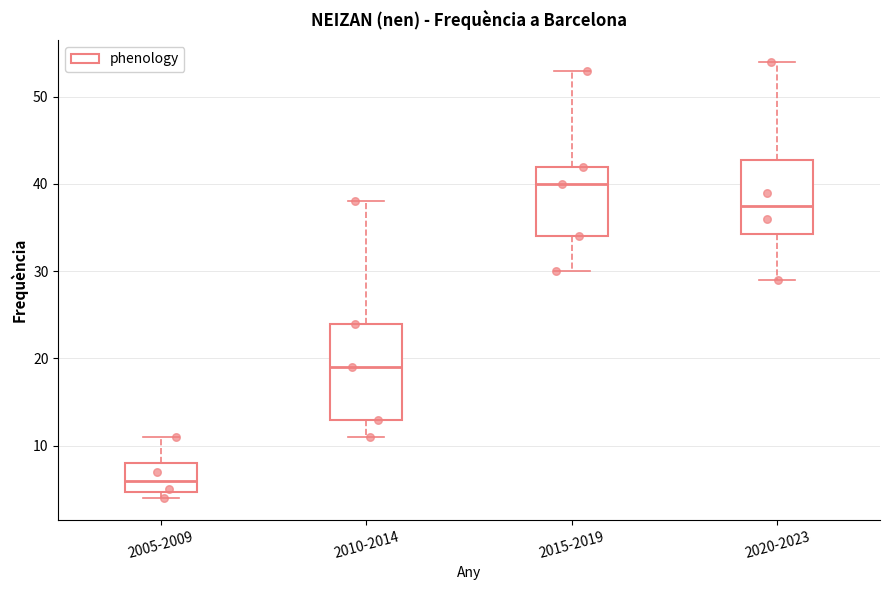

Reading left to right, transcribe this box plot: for each box, give where its median line is, the range the box spans, and where its two whiskers end, as read against the y-axis. The values are not printed on the chart, so give them approximately, as read against the axis.

2005-2009: median 6, box 5 to 8, whiskers 4 to 11
2010-2014: median 19, box 13 to 24, whiskers 11 to 38
2015-2019: median 40, box 34 to 42, whiskers 30 to 53
2020-2023: median 38, box 34 to 43, whiskers 29 to 54